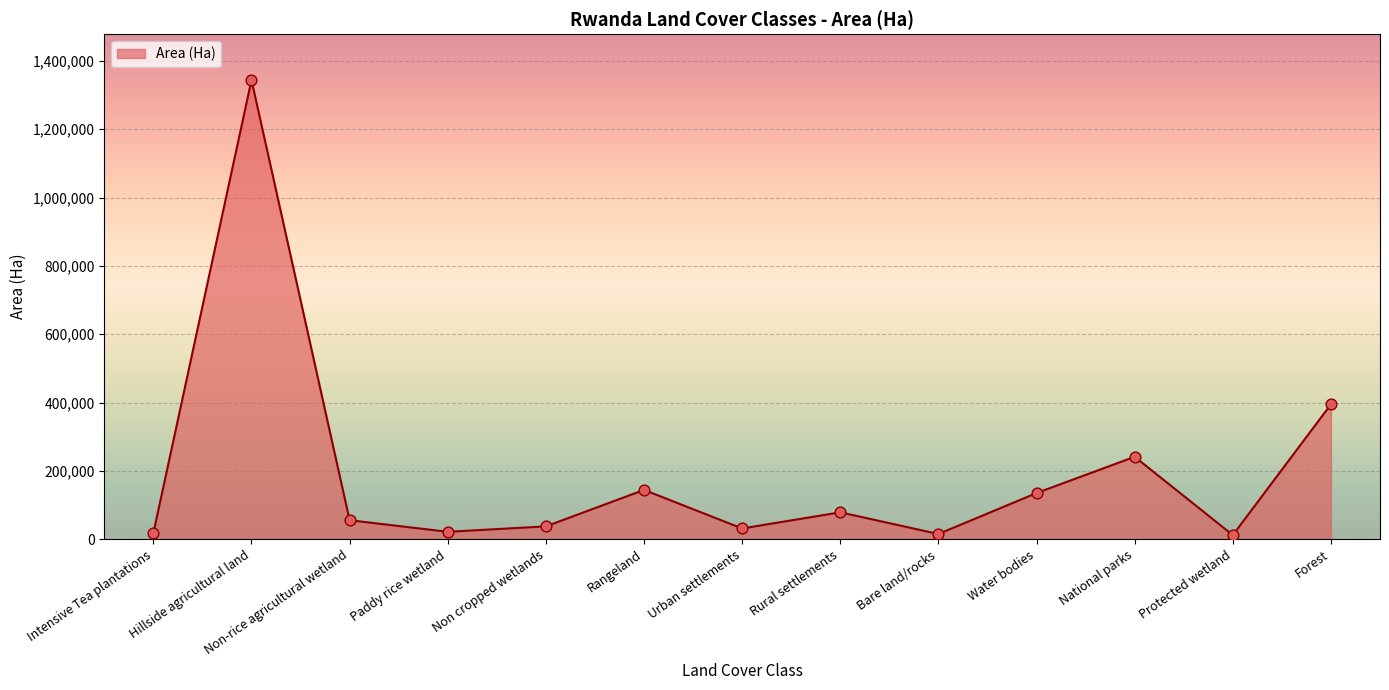

Approximately how many times larger is the value at Rangeland compared to Paddy rice wetland?

6.6